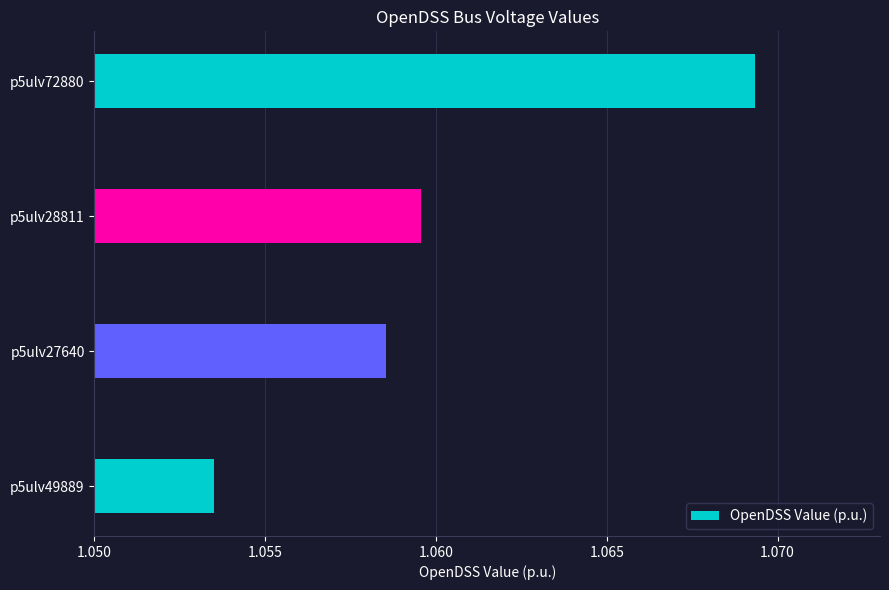

What is the sum of all values?

4.2